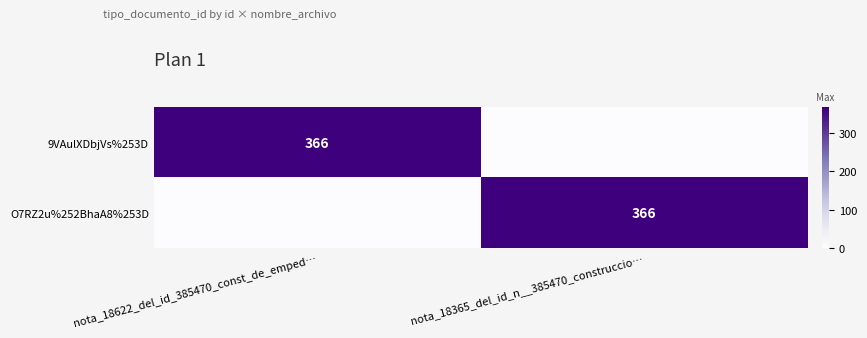

What is the difference between the highest and lowest values at nota_18365_del_id_n__385470_construccio…?

366